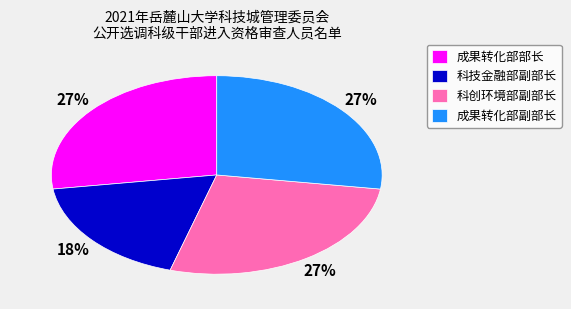

Is 成果转化部部长 the majority of the pie?

No